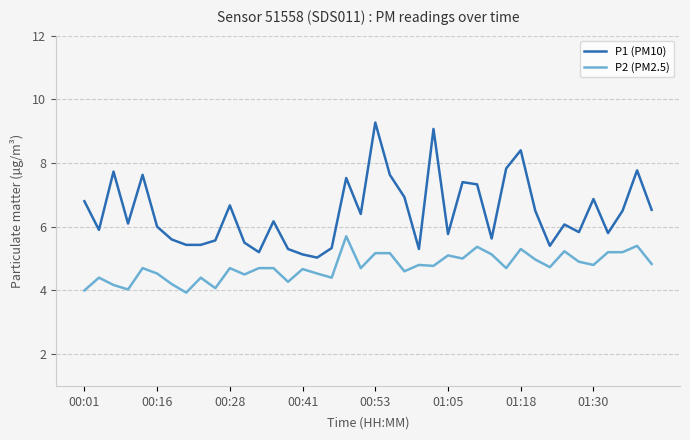

List the series in order of their overall mean, lowest first.

P2 (PM2.5), P1 (PM10)